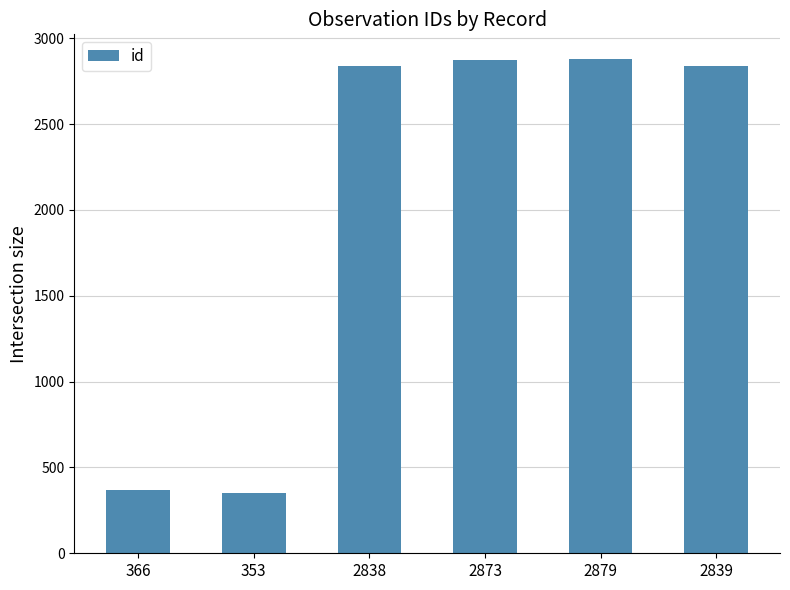

What is the difference between the maximum and minimum values?

2526